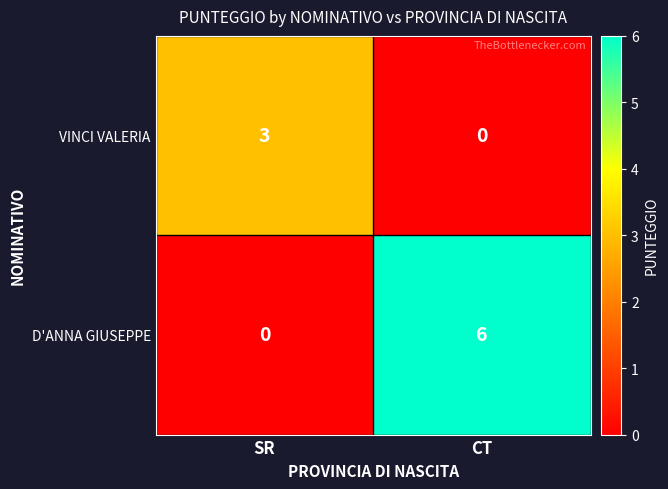

At which category is the sum across all series the highest?

CT